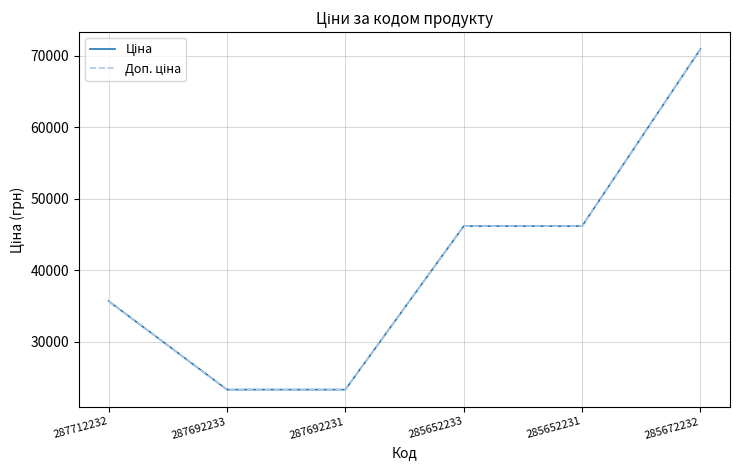

At how many categories does at least one series exceed 52245?

1